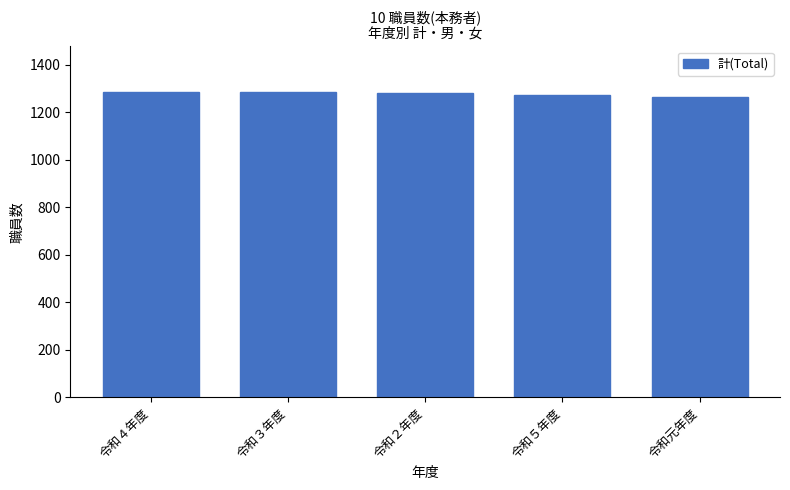

What is the value of the 2nd bar from the left?

1284